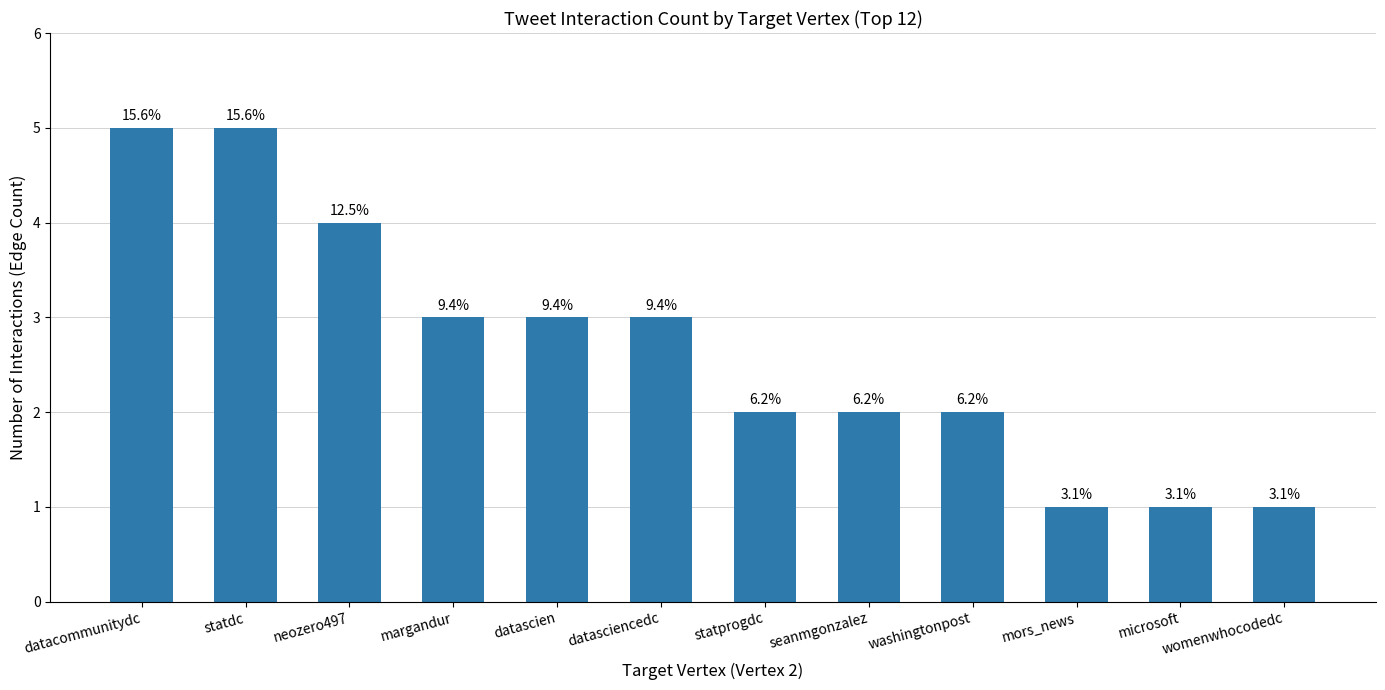

What is the average value?

3